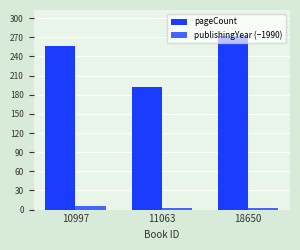

What is the value of the publishingYear (−1990) bar at the 1st from the left?

6